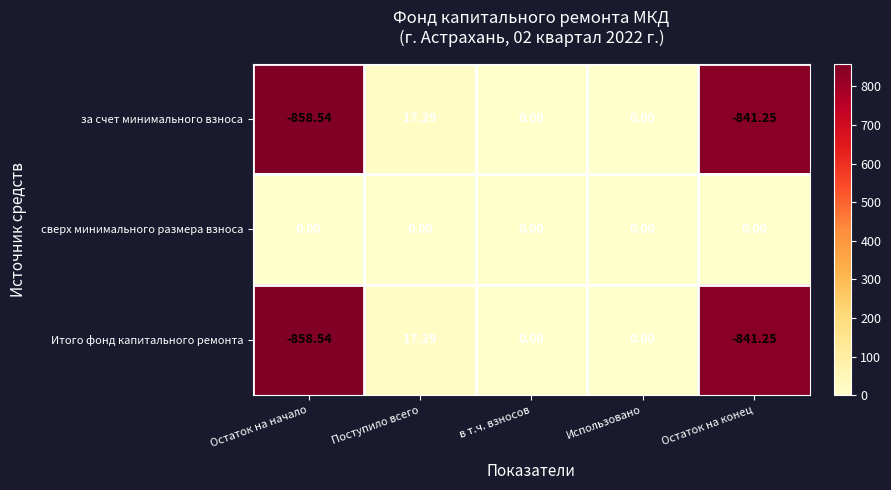

Which series has the largest total across all categories?

сверх минимального размера взноса